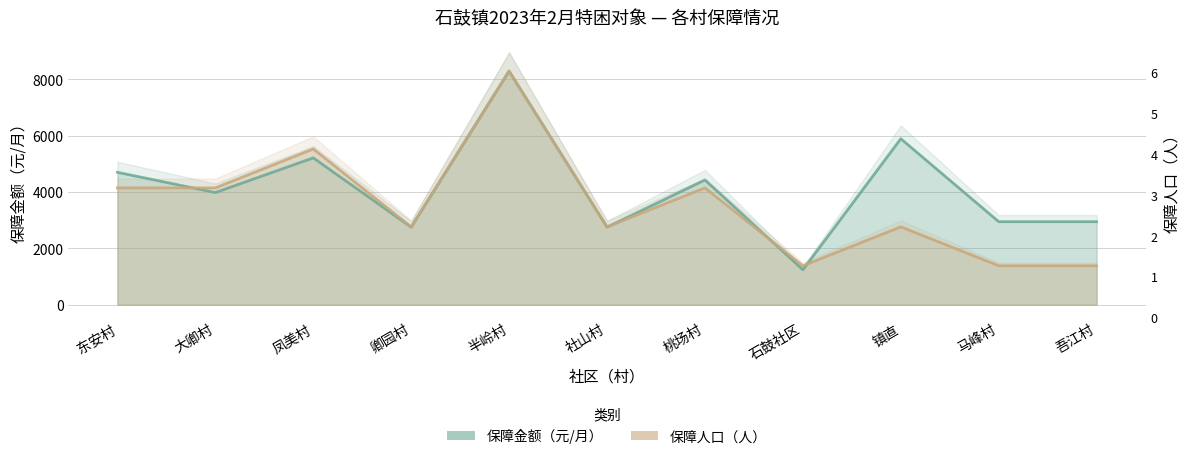

Is it true that 保障人口（人） equals 1952.6 at 石鼓社区?

False